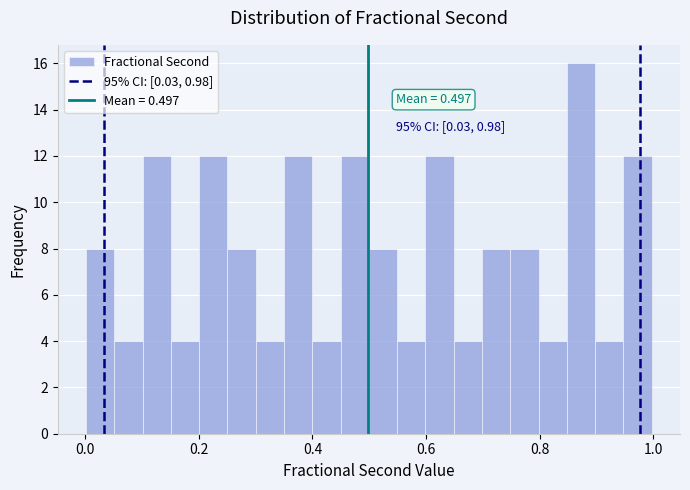

Around what value on the x-axis is the tallest bar? Give the approximate position of its centre, as read against the axis.

0.88